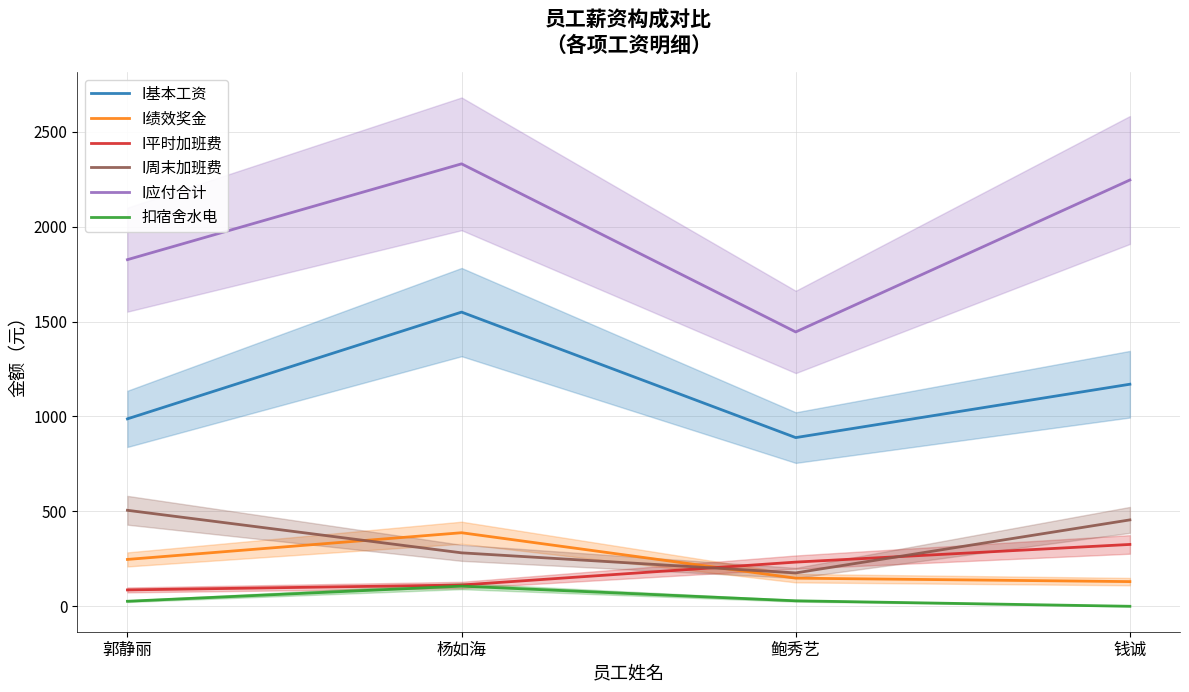

Where is the first local minimum for I基本工资?

鲍秀艺